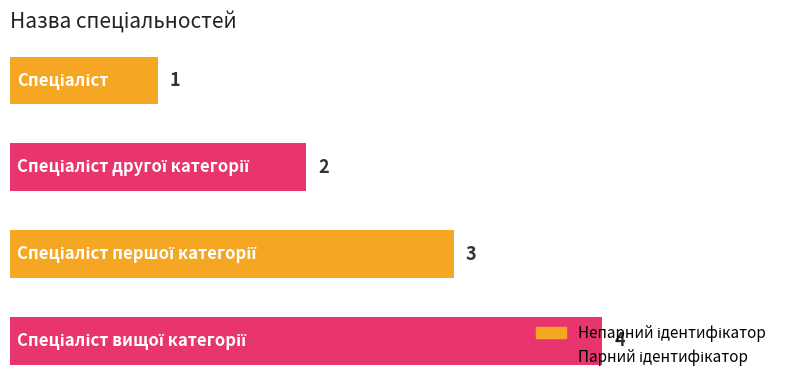

How many values are between 2 and 4?

3